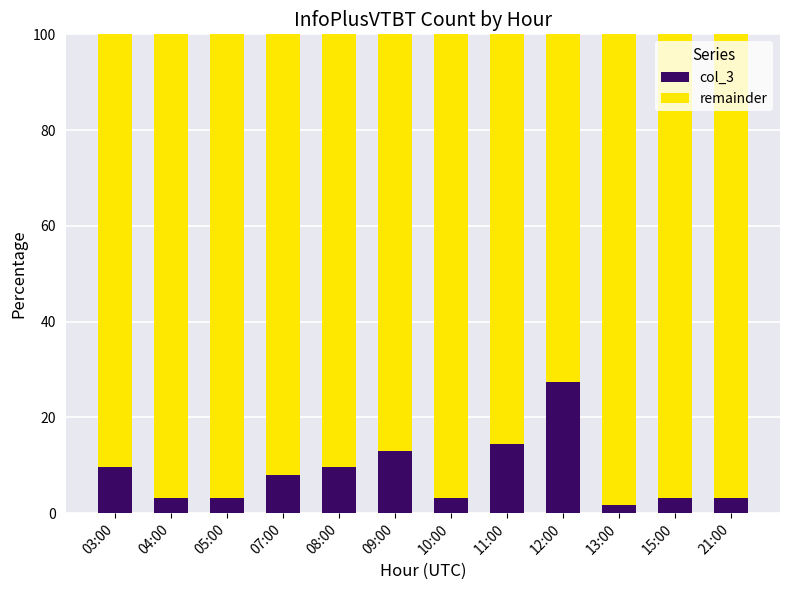

The value of col_3 at 08:00 is 9.7. True or false?

True